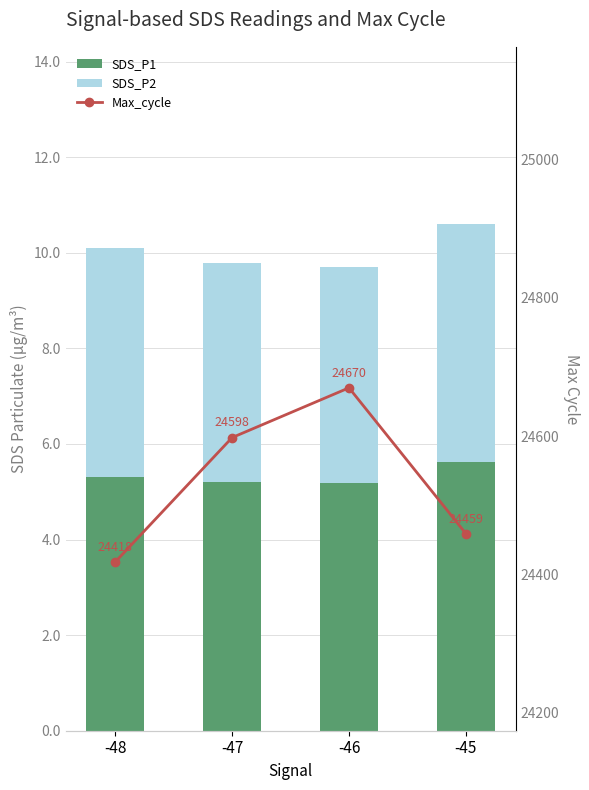

Which series has the widest spread of values?

Max_cycle